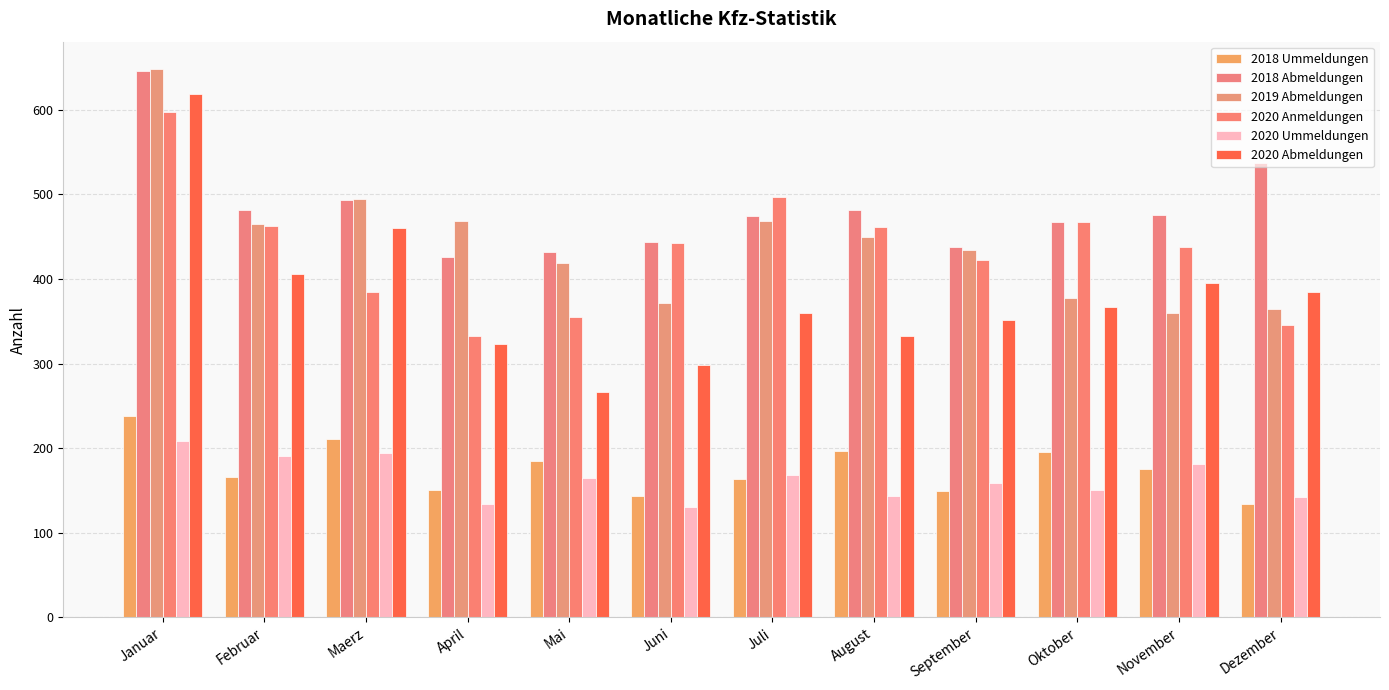

What is the spread (max minus min) of values at Januar?

440